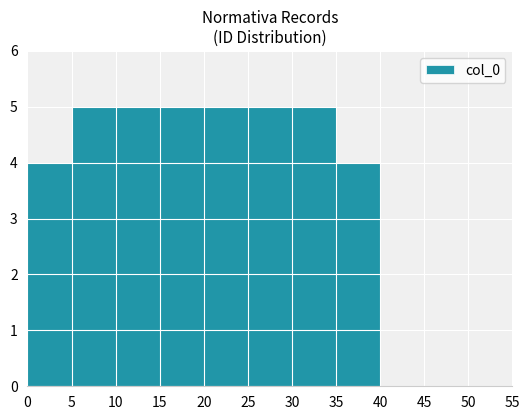

The chart shows a value of 5 at 5. True or false?

True